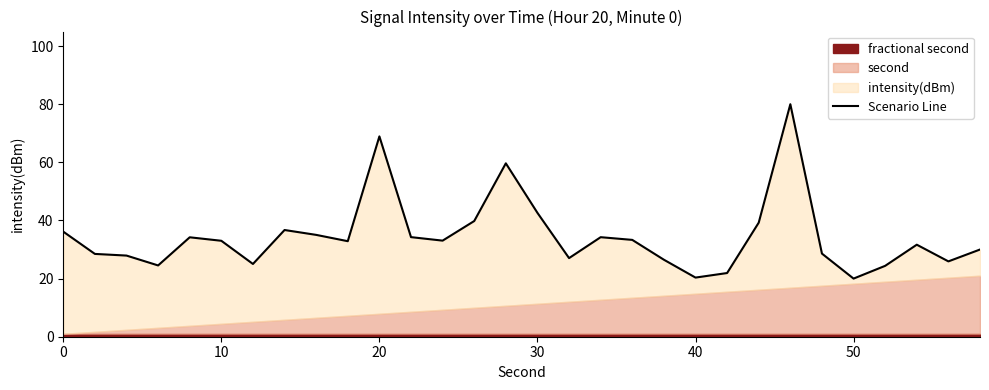

What is the smallest value displayed?

20.0